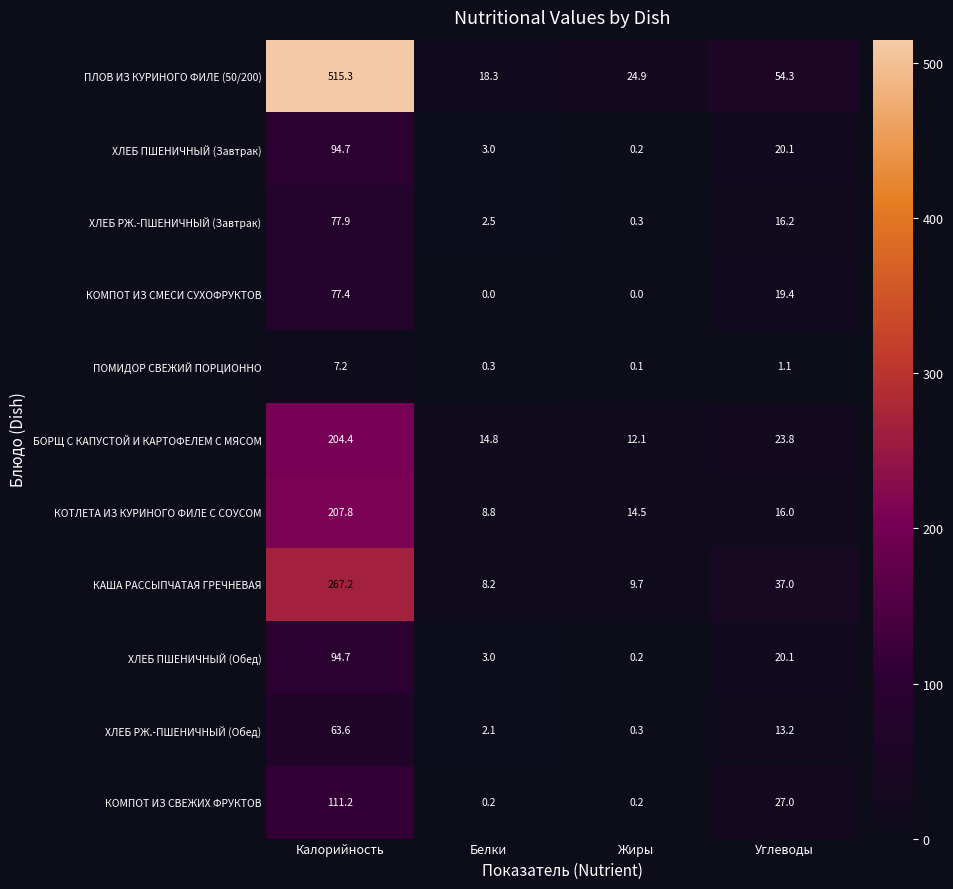

The value of ХЛЕБ ПШЕНИЧНЫЙ (Обед) at Калорийность is 94.7. True or false?

True